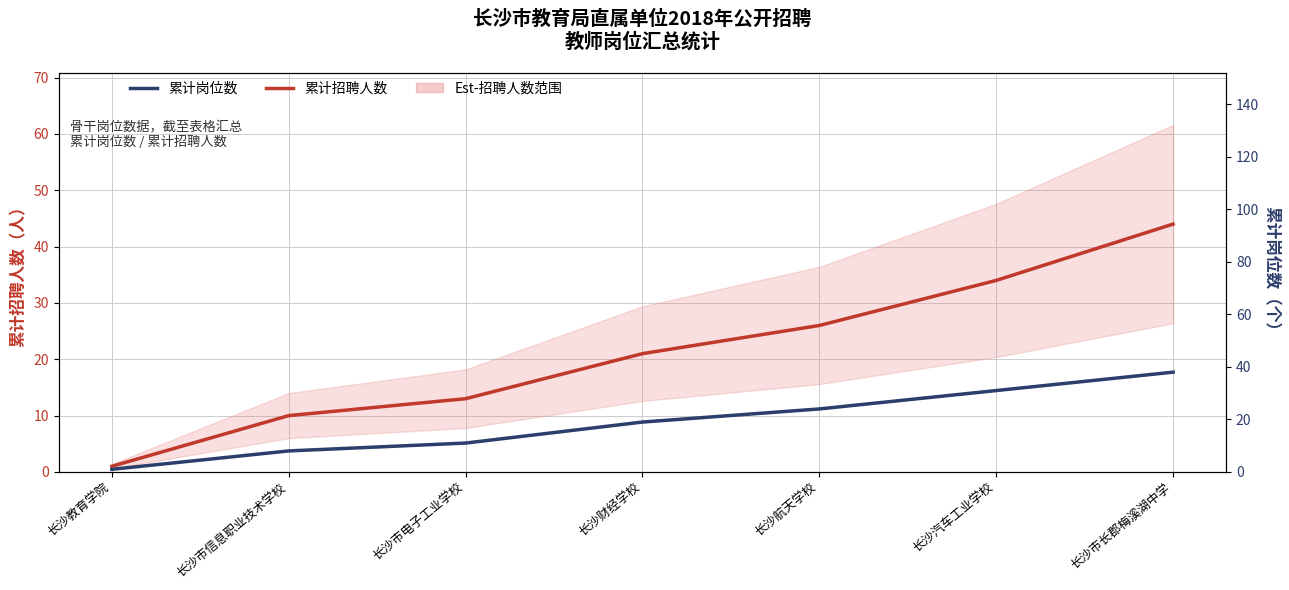

Between 长沙市信息职业技术学校 and 长沙市电子工业学校, which series saw the biggest shift?

累计招聘人数